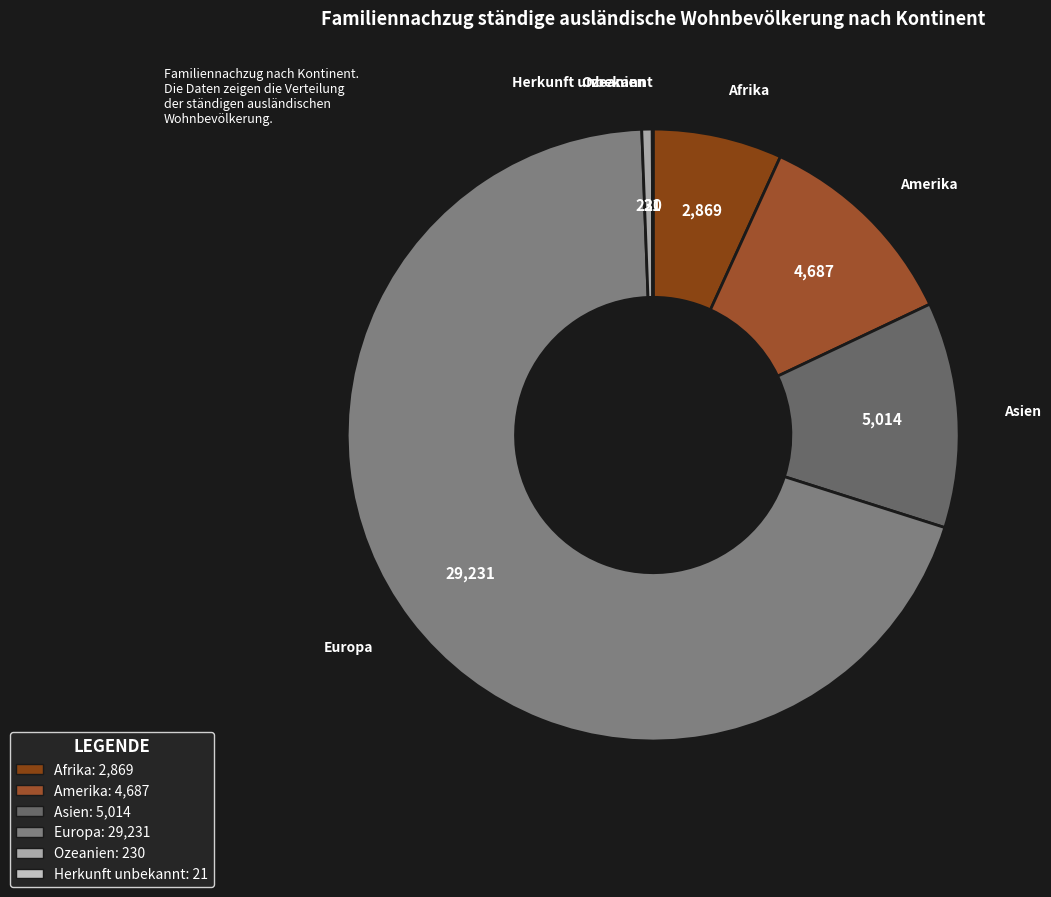

Which category has the biggest portion of the pie?

Europa